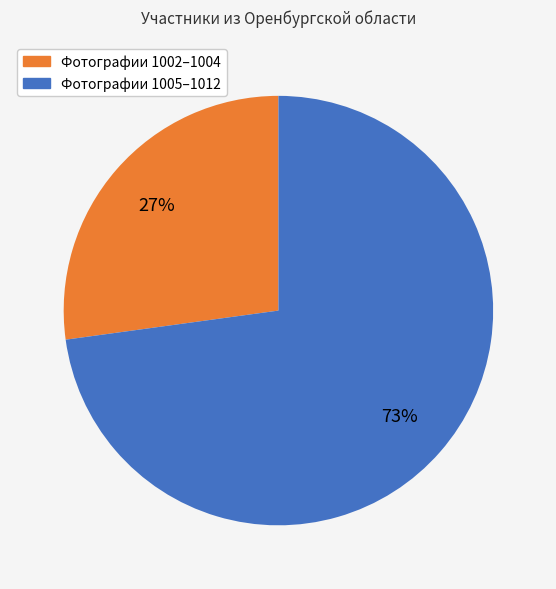

Which category has the biggest portion of the pie?

Фотографии 1005–1012